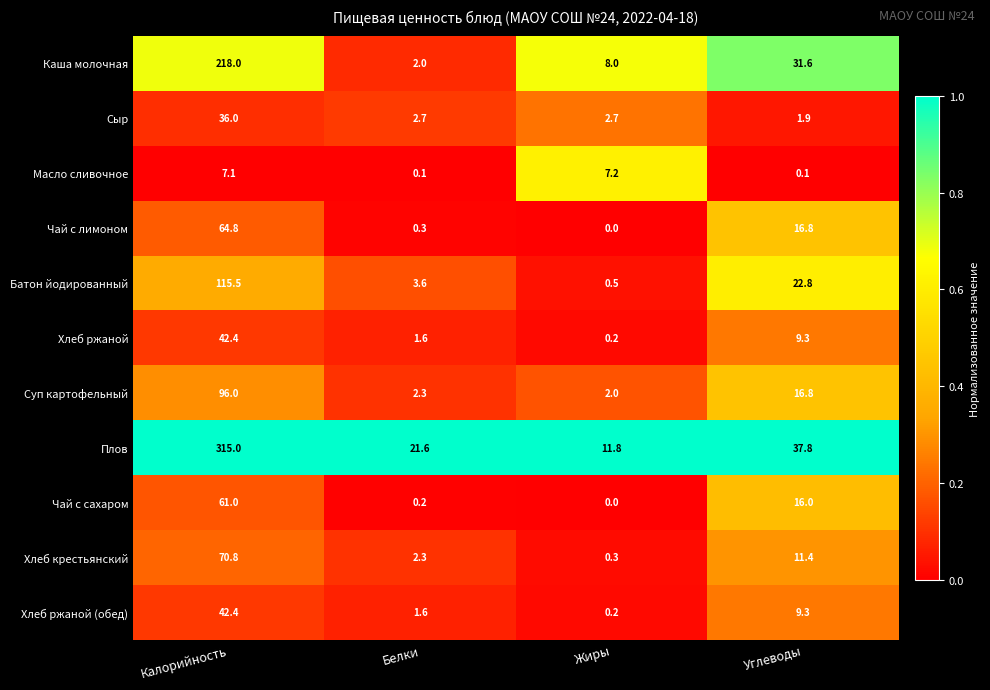

Which series changed the most between Калорийность and Белки?

Плов